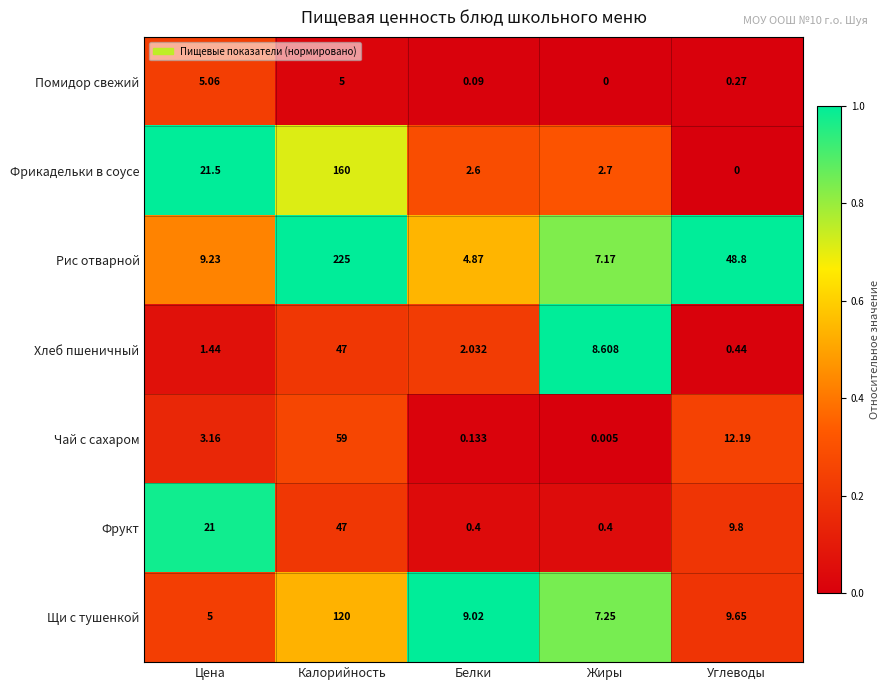

Which series has the largest total across all categories?

Рис отварной